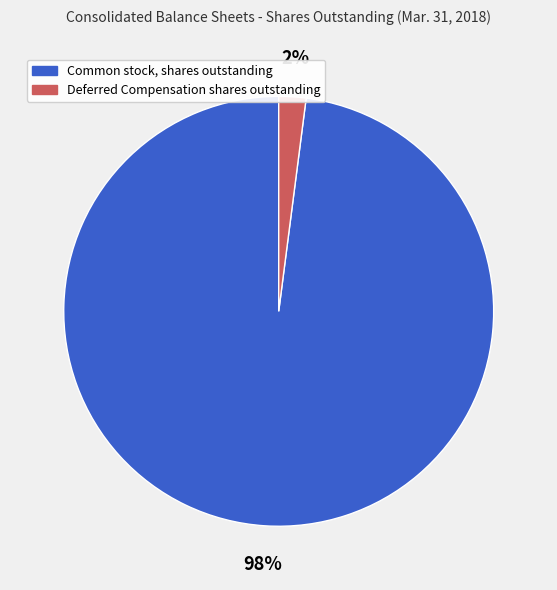

True or false: Deferred Compensation shares outstanding accounts for 2% of the total.

True